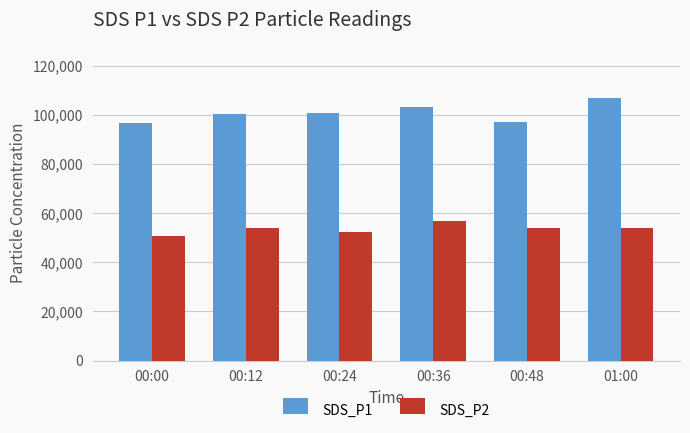

What is the difference between the highest and lowest values at 00:00?

45960.0